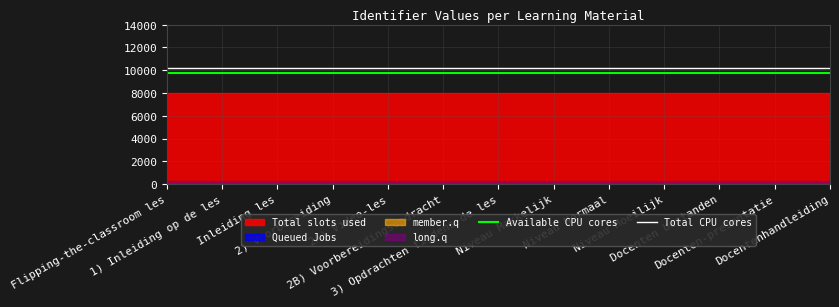

The Available CPU cores series shows 9800 at Flipping-the-classroom les. True or false?

True